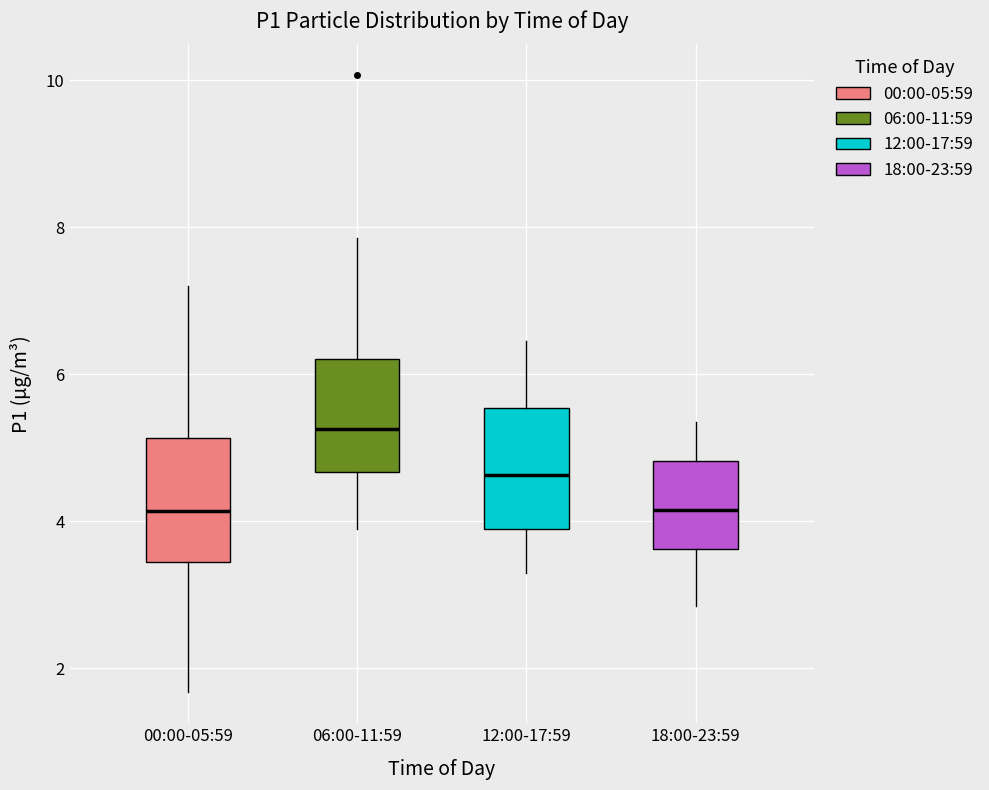

Reading left to right, read every box against the y-axis: the position of its median line, the range the box covers, and the ends of its whiskers. The values are not printed on the chart, so give them approximately, as read against the axis.

00:00-05:59: median 4.2, box 3.4 to 5.2, whiskers 1.6 to 7.2
06:00-11:59: median 5.2, box 4.6 to 6.2, whiskers 4.0 to 7.8
12:00-17:59: median 4.6, box 3.8 to 5.6, whiskers 3.4 to 6.4
18:00-23:59: median 4.2, box 3.6 to 4.8, whiskers 2.8 to 5.4